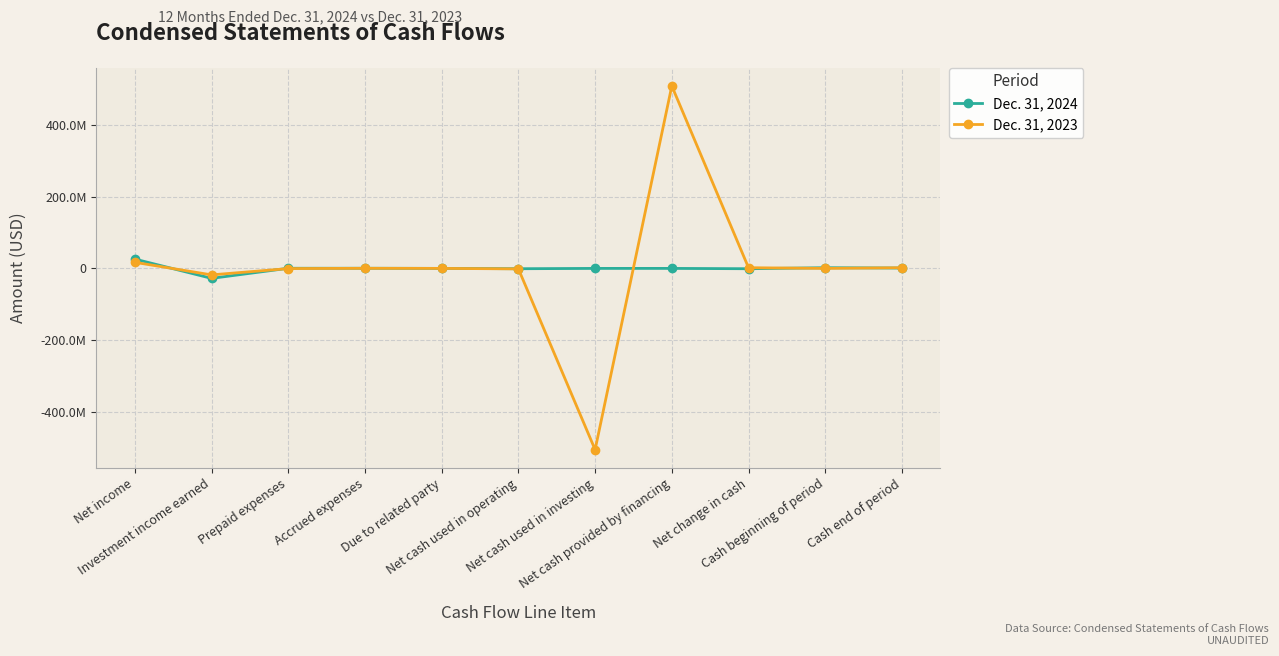

The value of Dec. 31, 2024 at Net income is 25986159. True or false?

True